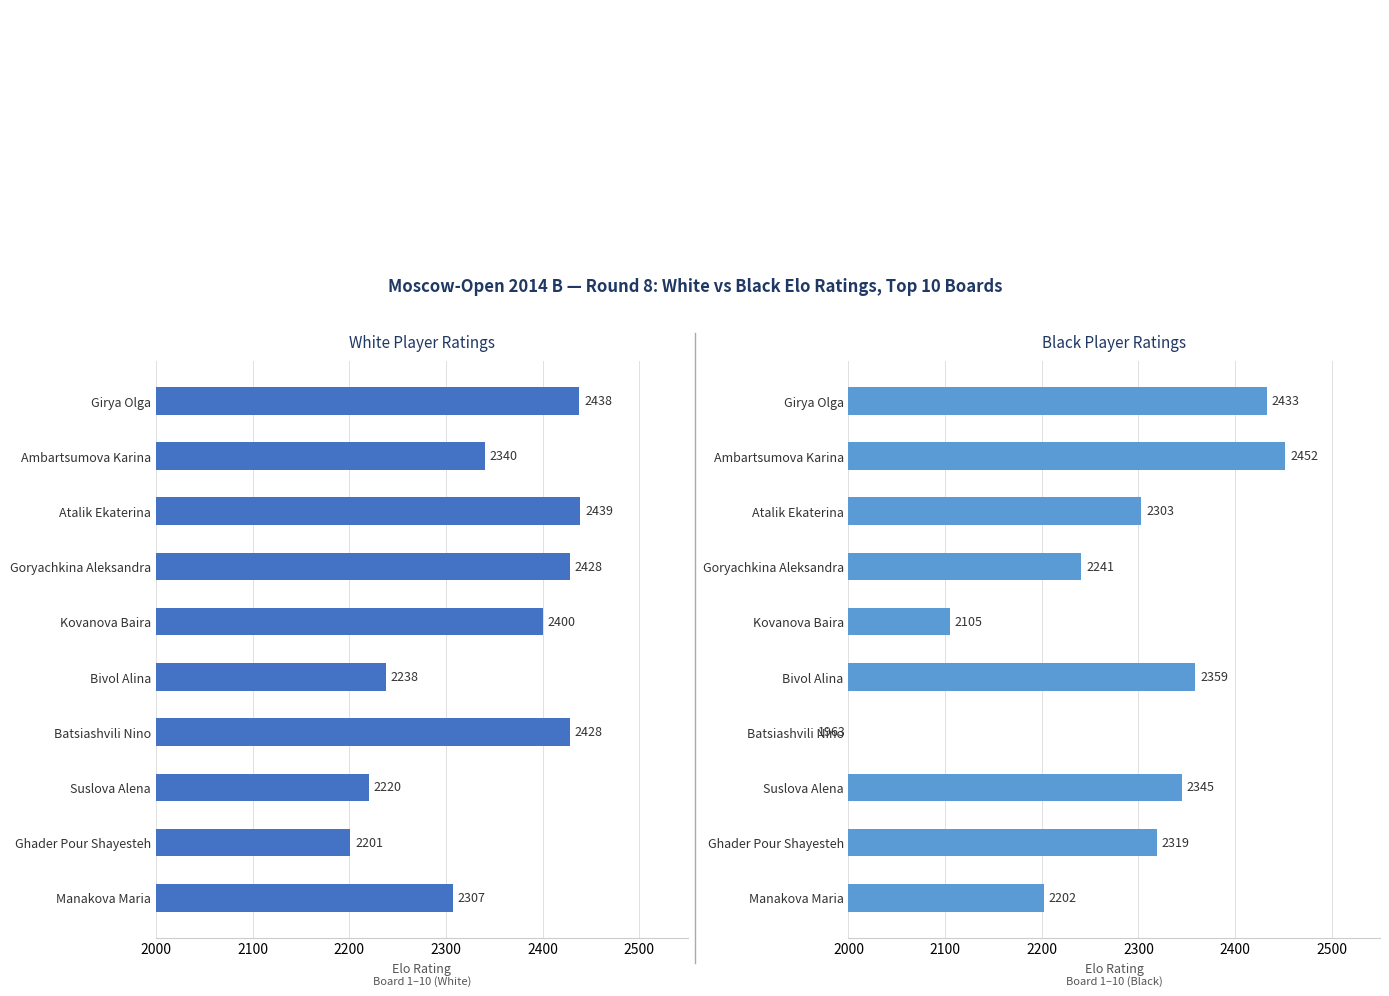

True or false: White player rating has a value of 2220 at Suslova Alena.

True